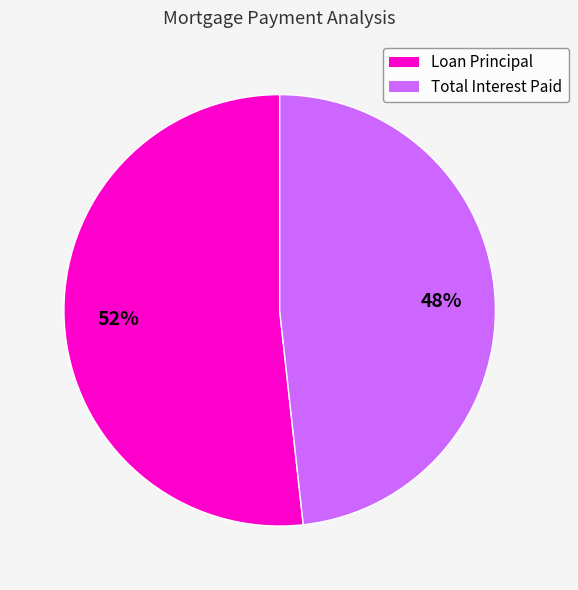

What is the smallest slice in the pie chart?

Total Interest Paid